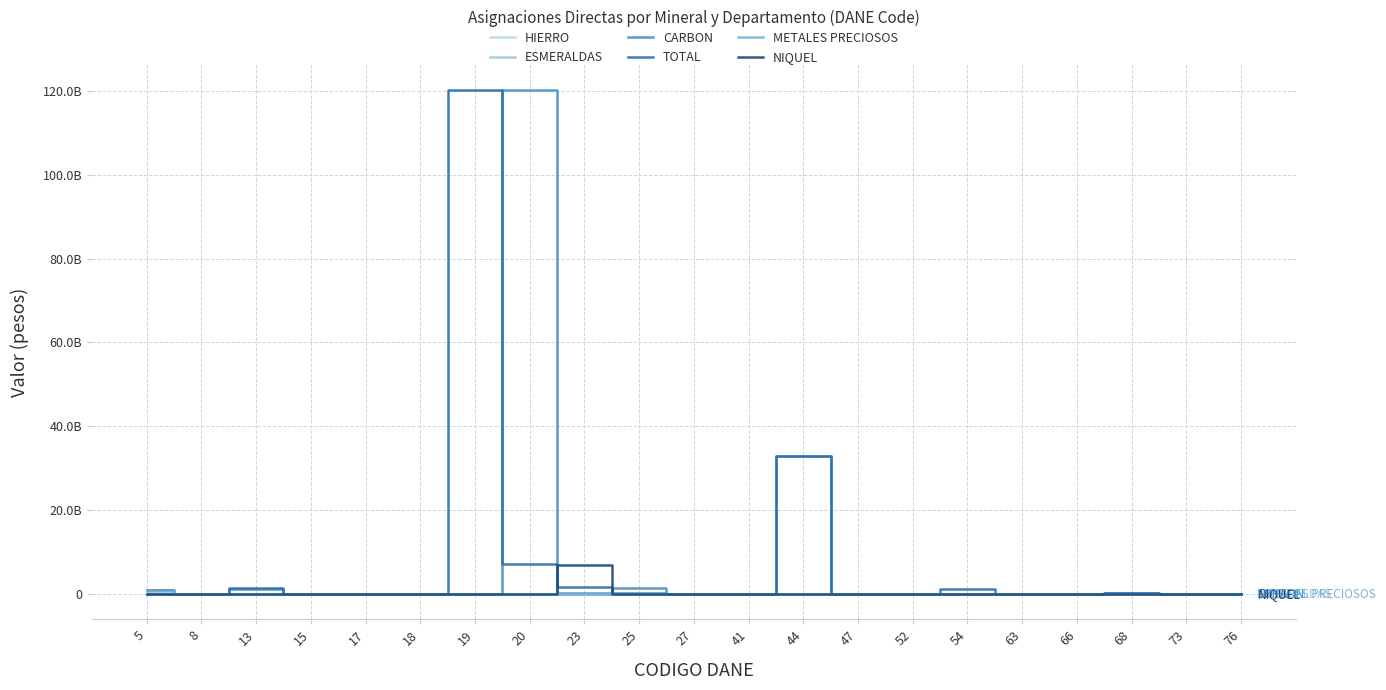

Which series has the largest total across all categories?

TOTAL